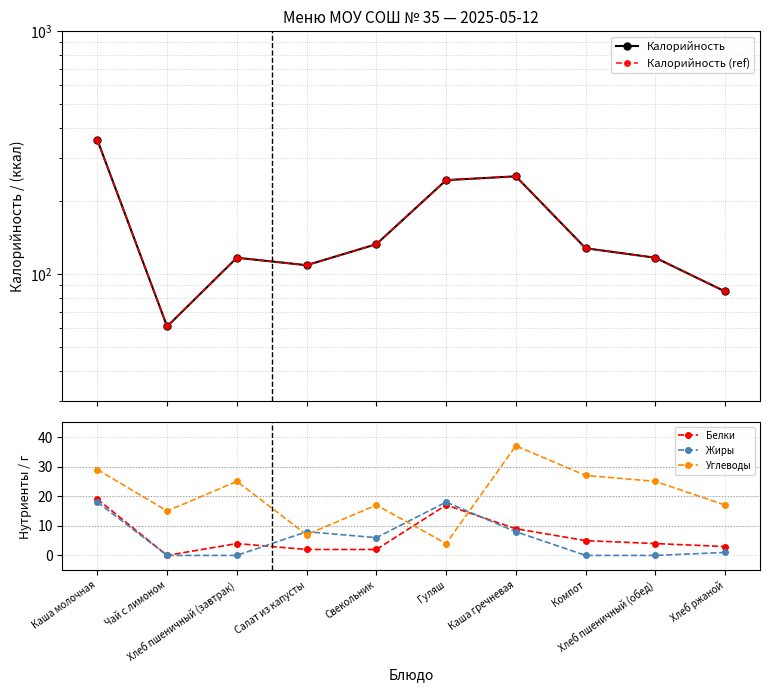

True or false: Жиры and Калорийность intersect in this chart.

False